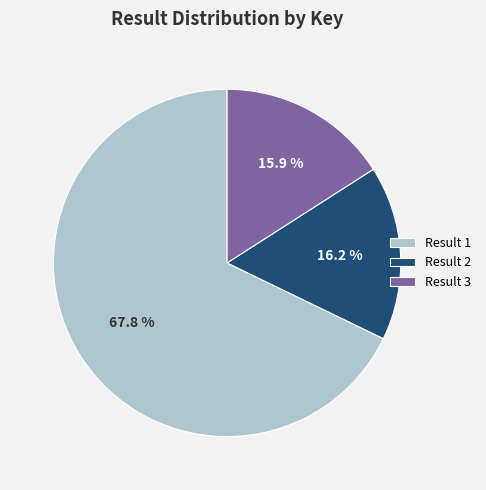

How much of the chart is everything except Result 2?

83.8%